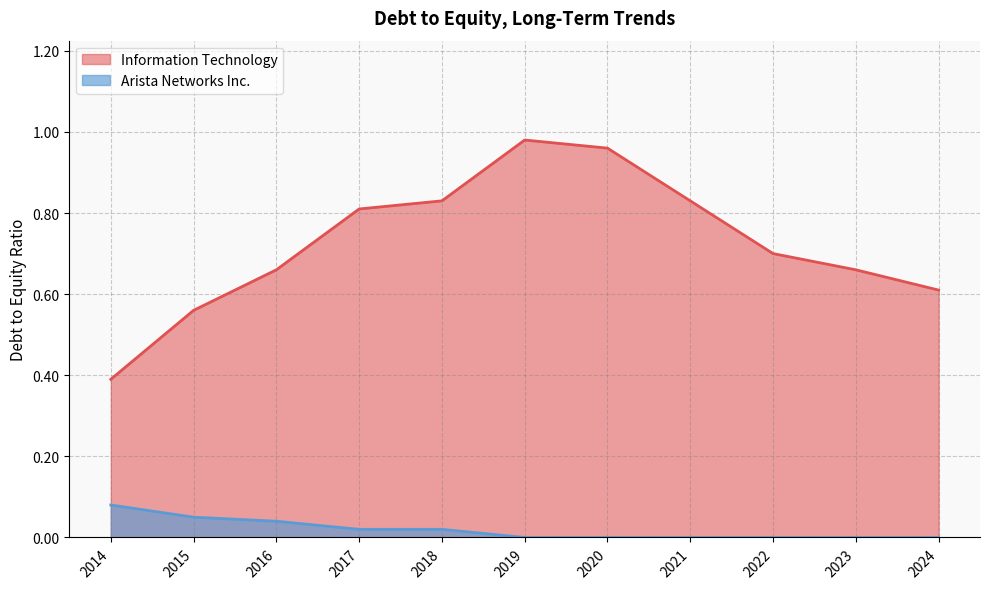

Which category has the lowest value in the Arista Networks Inc. series?

2024